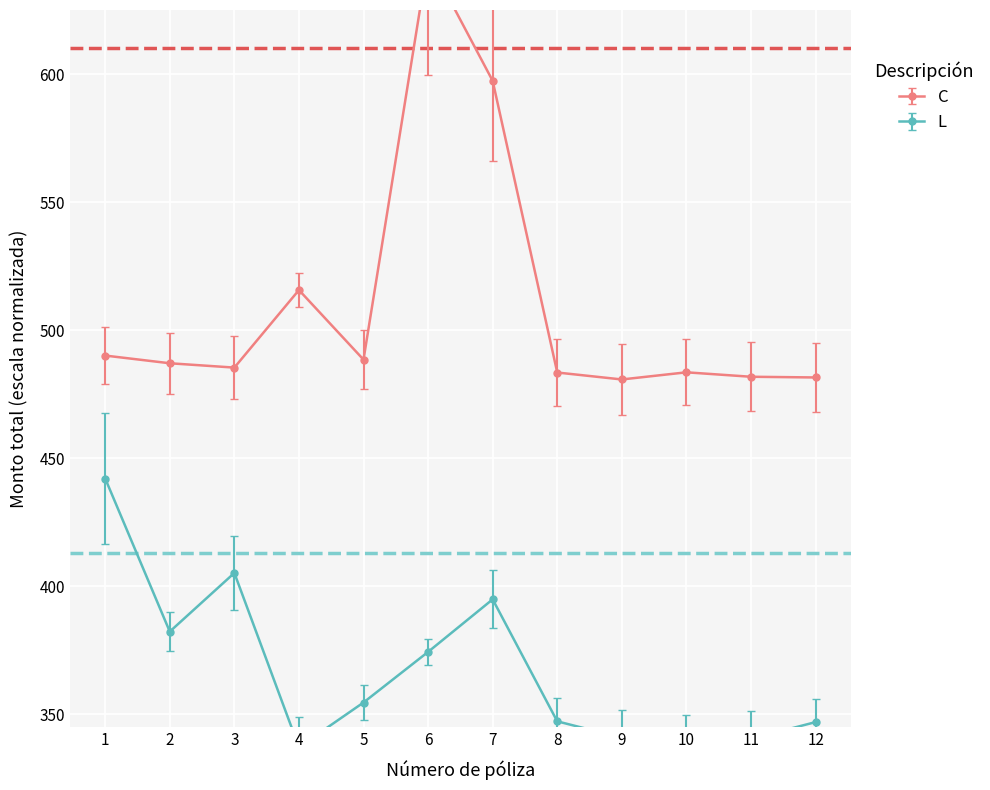

List the series in order of their peak value, lowest first.

L, C